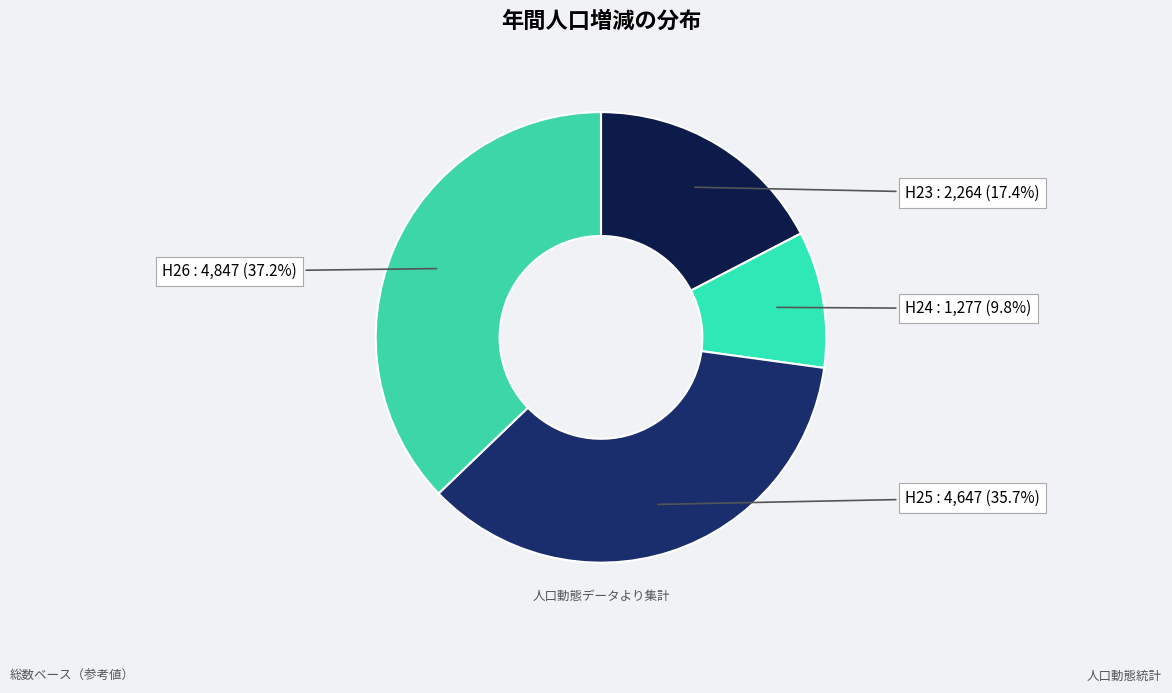

Which category has the biggest portion of the pie?

H26